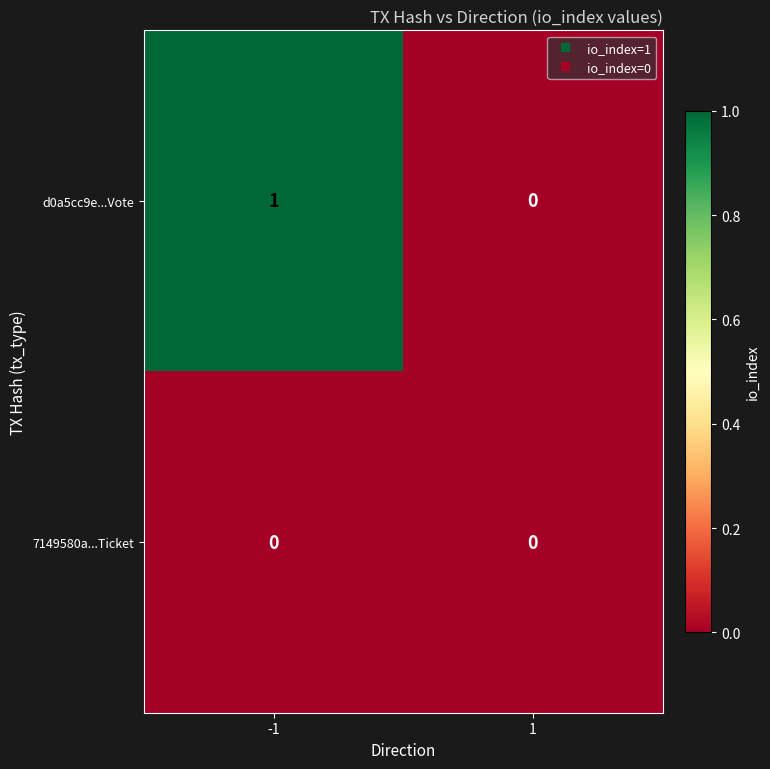

Count the number of categories in the chart.

2